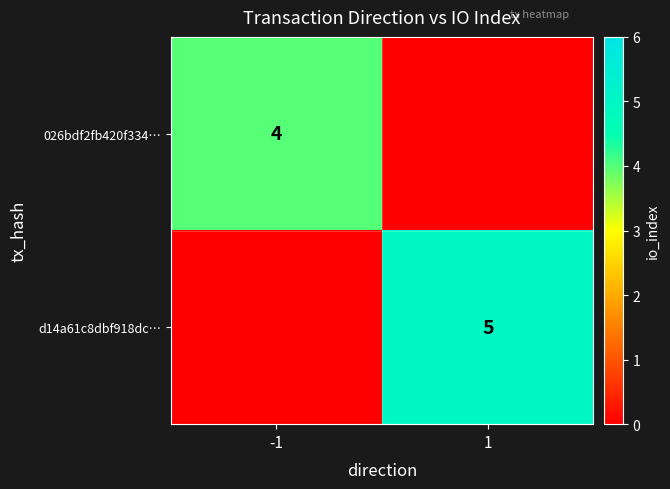

How many series are shown in this chart?

2